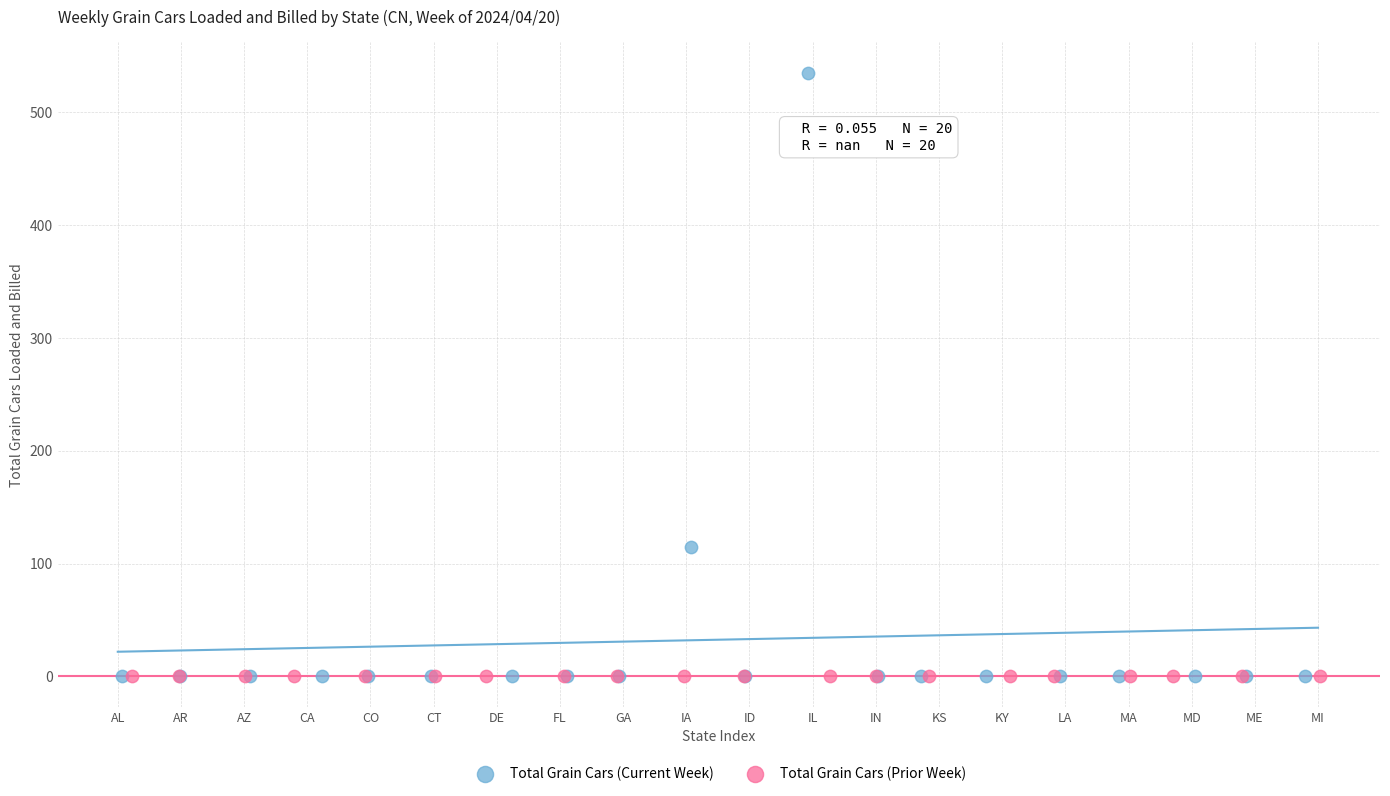

What are all the series names shown in the legend?

Total Grain Cars (Current Week), Total Grain Cars (Prior Week)